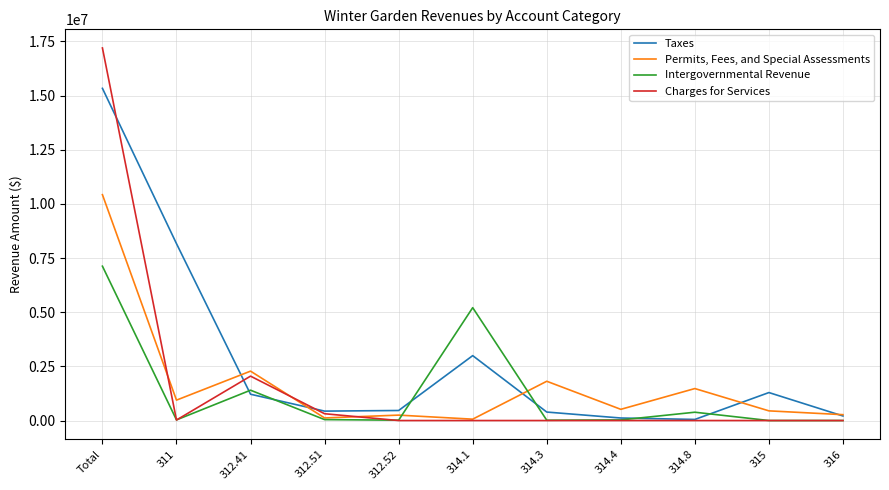

Where is the first local maximum for Taxes?

314.1